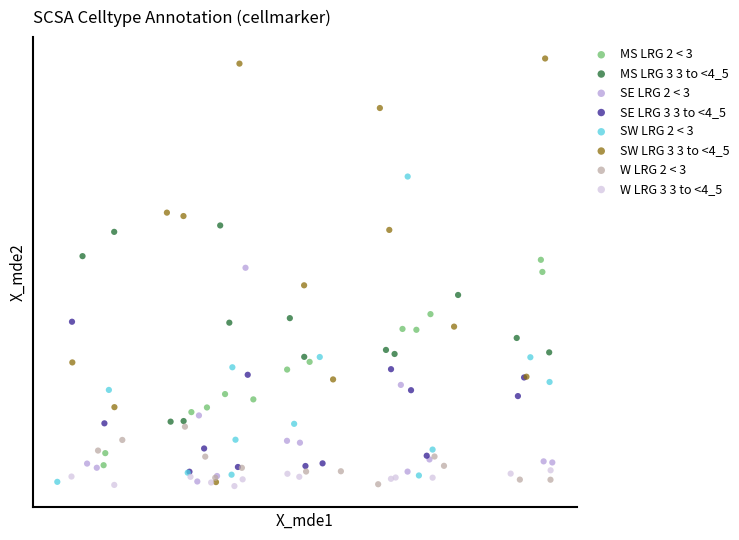

What are all the series names shown in the legend?

MS LRG 2 < 3, MS LRG 3 3 to <4_5, SE LRG 2 < 3, SE LRG 3 3 to <4_5, SW LRG 2 < 3, SW LRG 3 3 to <4_5, W LRG 2 < 3, W LRG 3 3 to <4_5